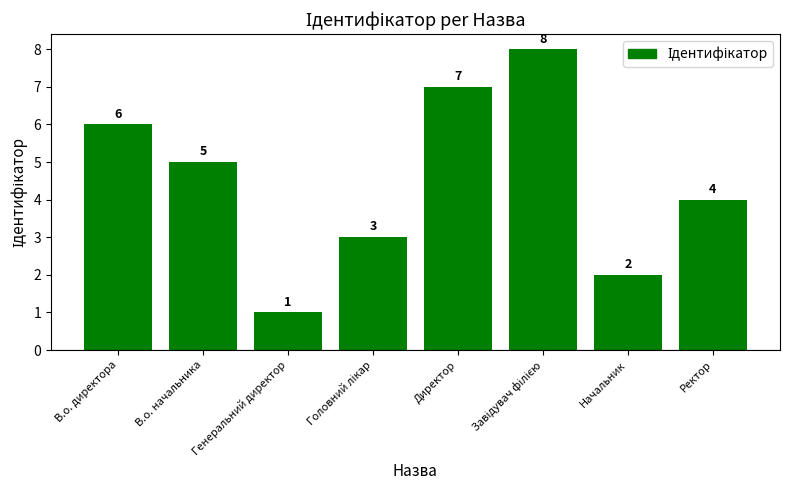

What is the sum of all values?

36